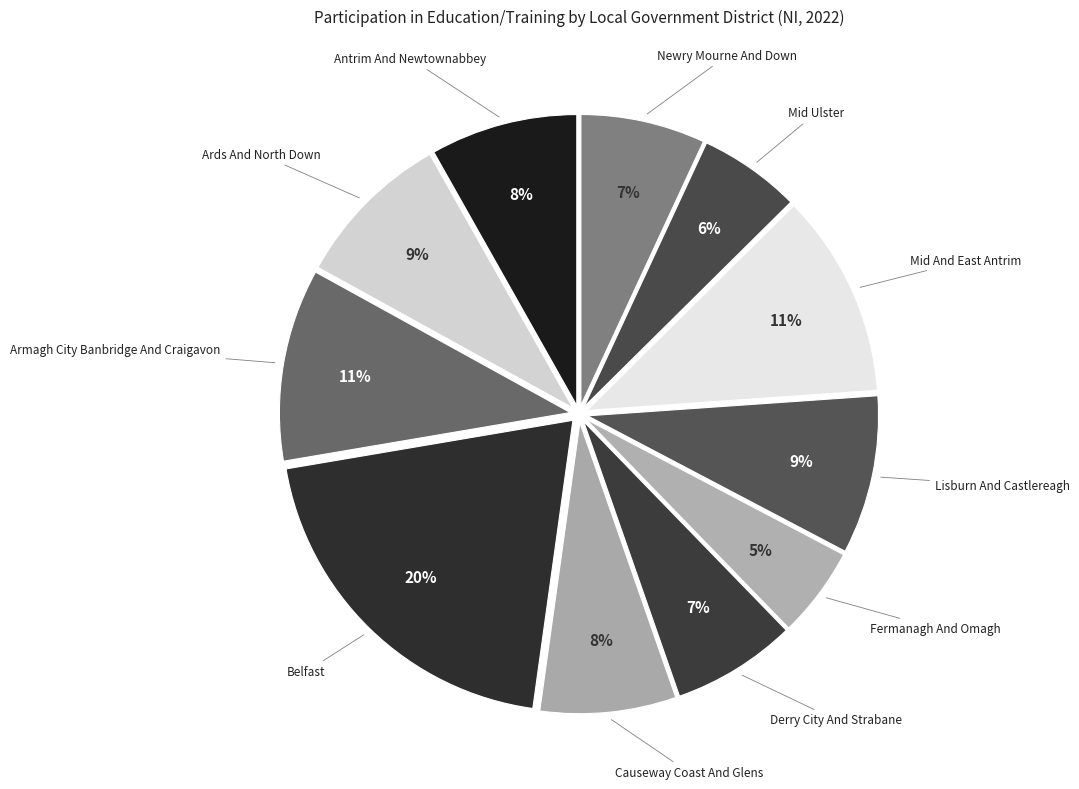

Is there any slice that represents more than half of the pie?

No